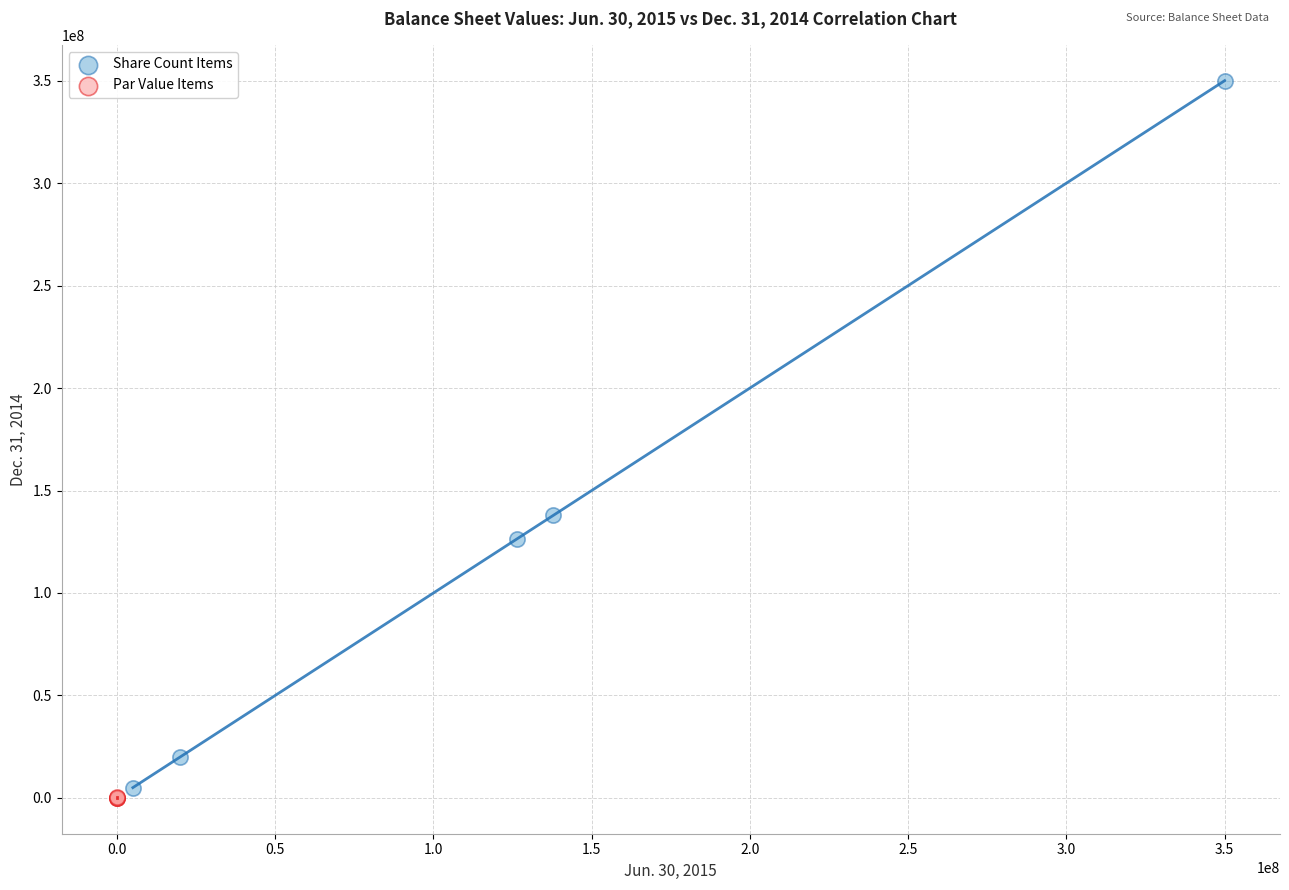

Which series reaches the maximum Y coordinate?

Share Count Items